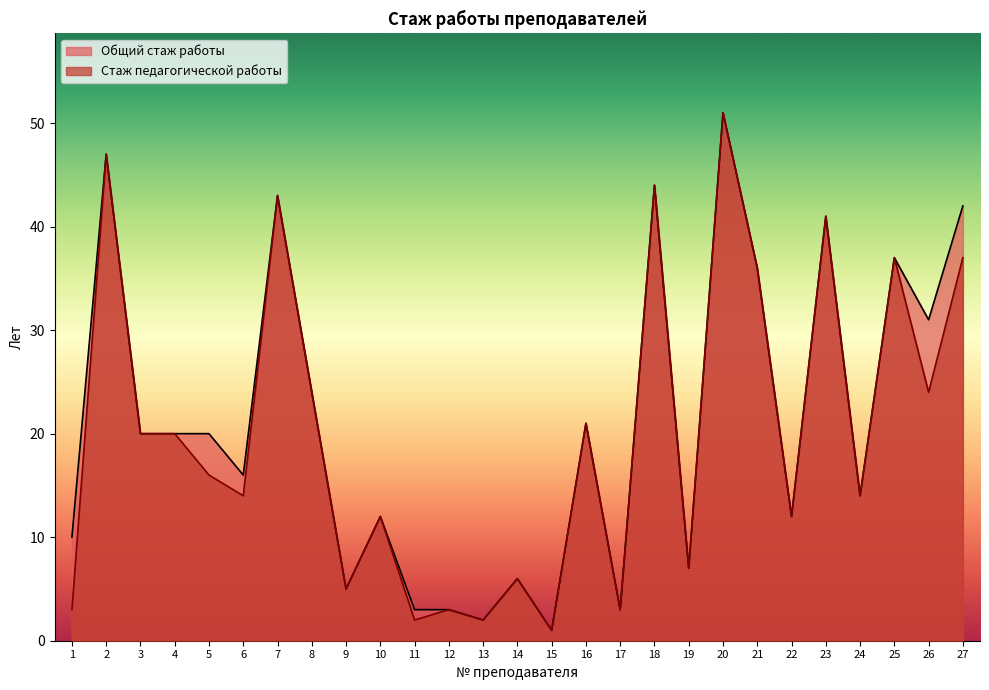

Reading left to right, what are all the values shown in this chart?

Общий стаж работы: 10	47	20	20	20	16	43	24	5	12	3	3	2	6	1	21	3	44	7	51	36	12	41	14	37	31	42
Стаж педагогической работы: 3	47	20	20	16	14	43	24	5	12	2	3	2	6	1	21	3	44	7	51	36	12	41	14	37	24	37